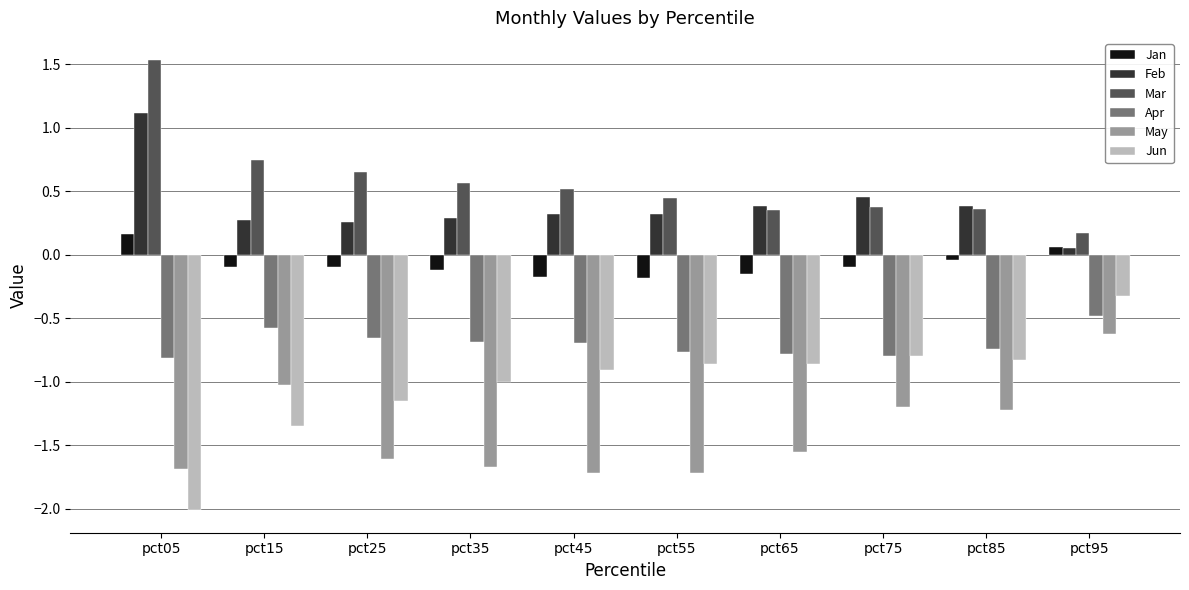

What is the smallest value displayed?

-2.0